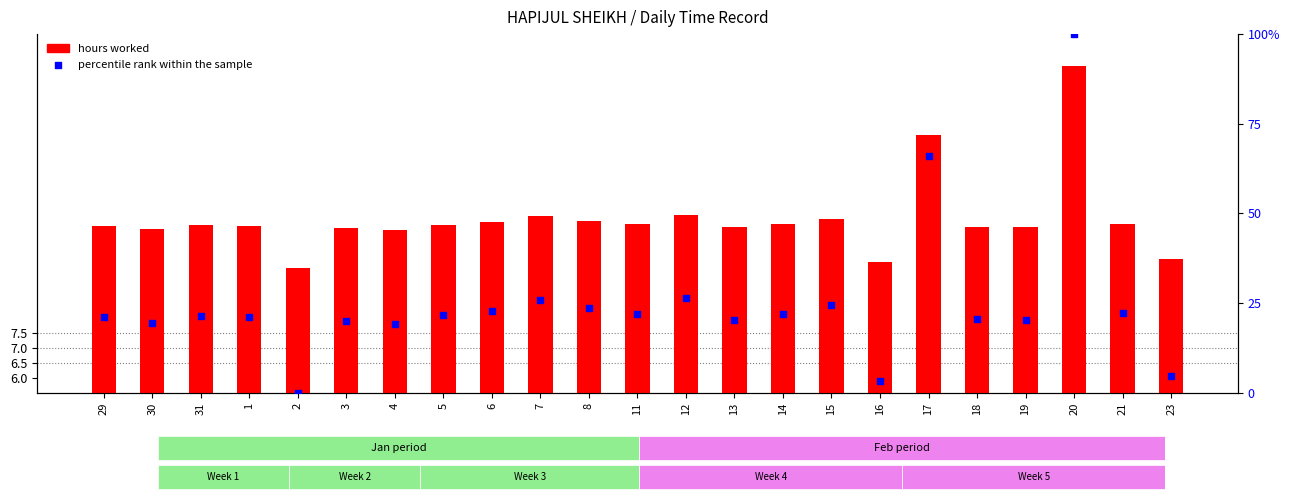

Which series has the widest spread of Y values?

percentile rank within the sample